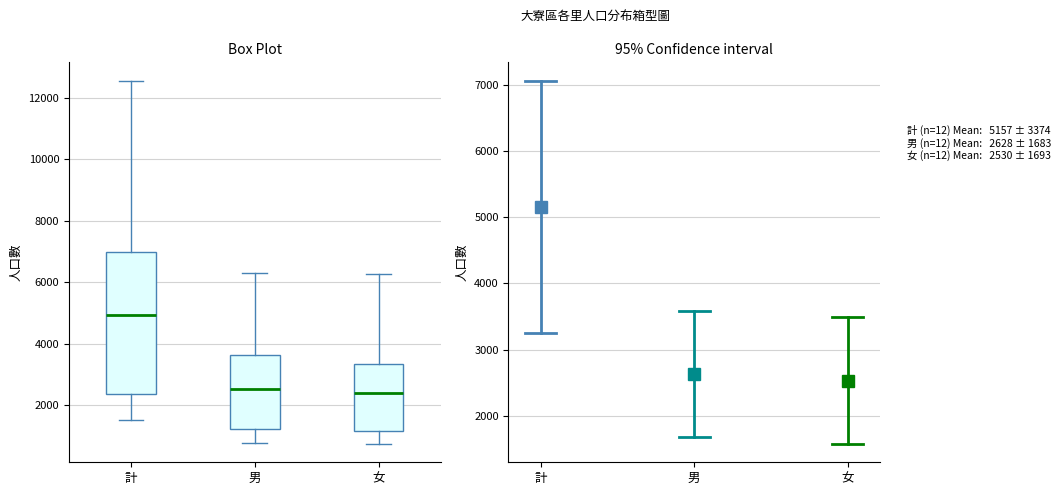

Which box is the tallest, from its lower edge to its upper edge?

計